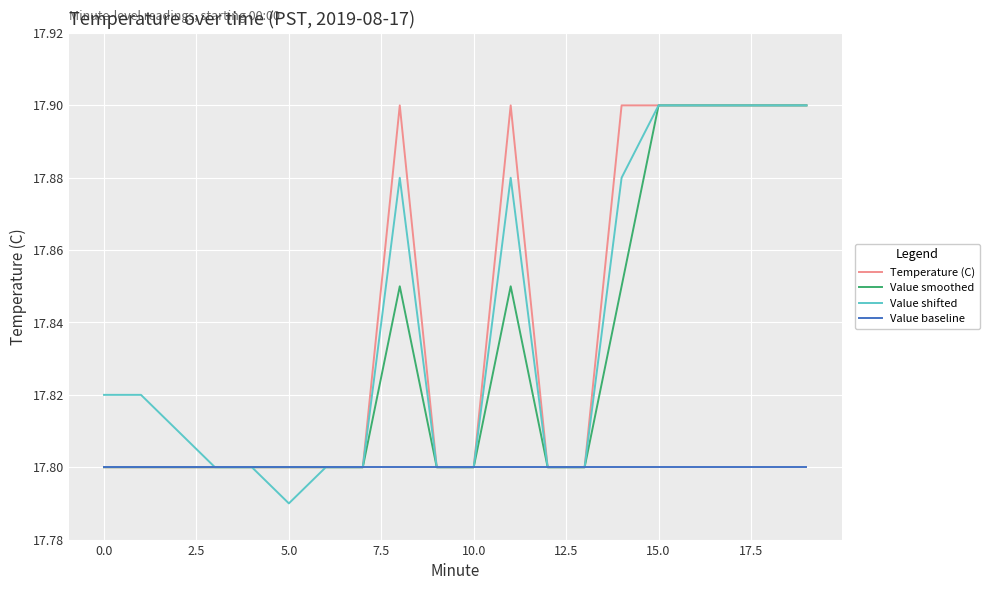

Which series has the widest spread of values?

Value shifted